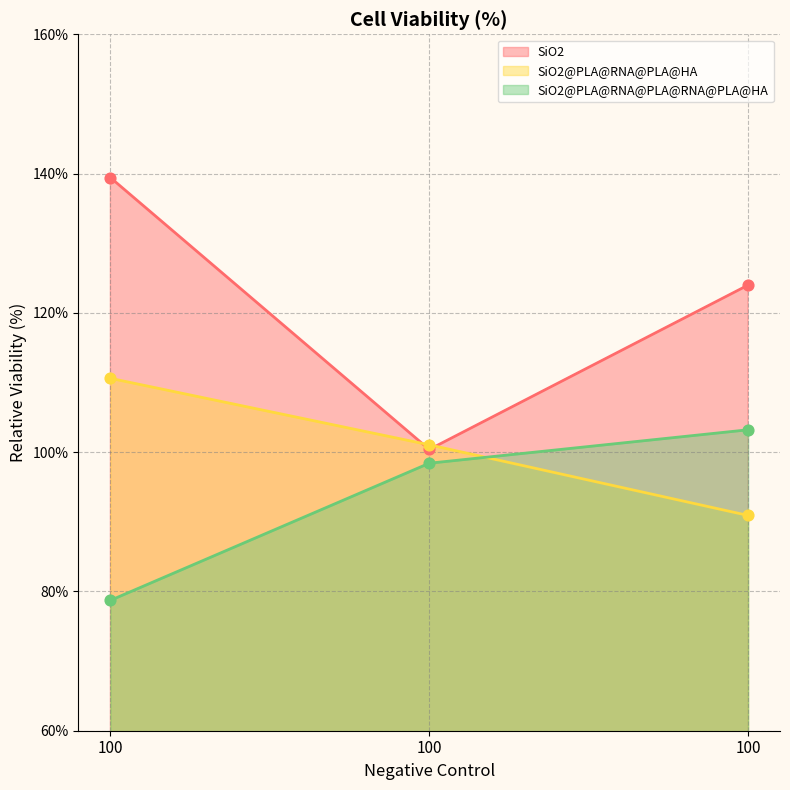

Which series reaches the maximum Y coordinate?

SiO2